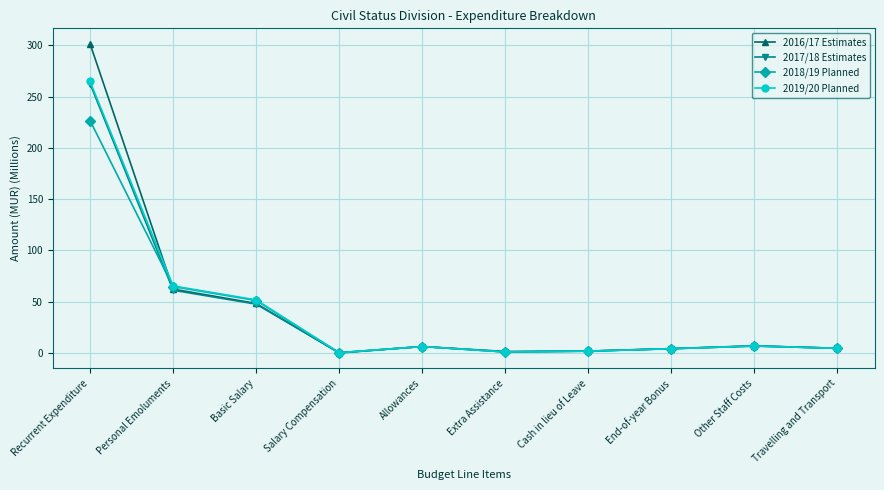

What is the label of the 5th point from the right?

Extra Assistance